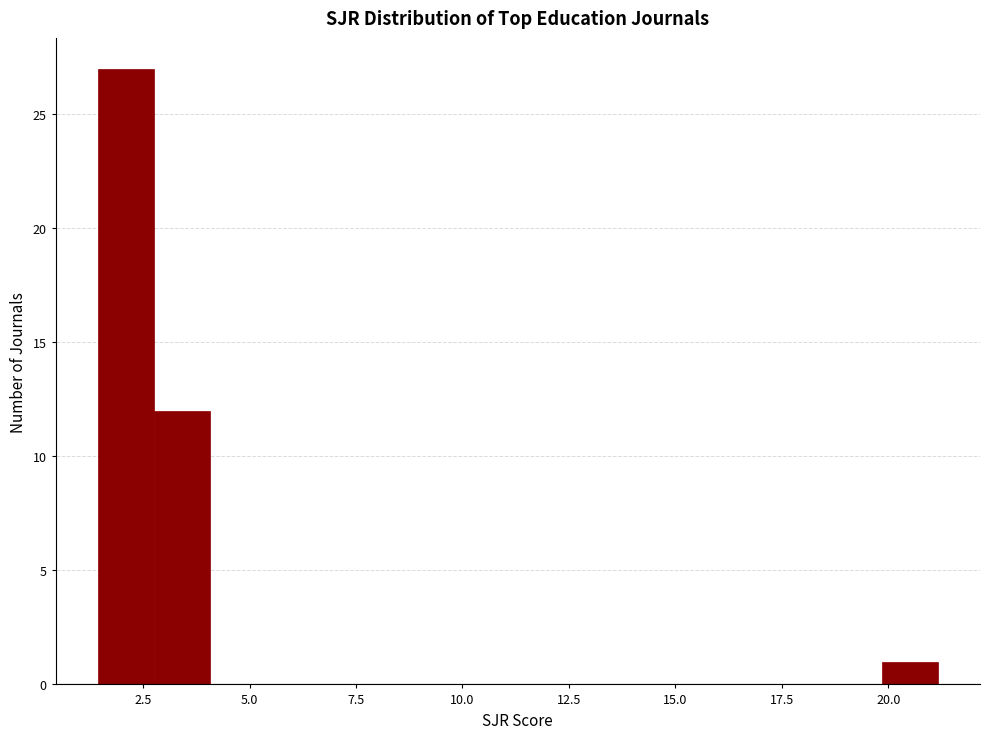

Read against the x-axis, roughly where is the centre of the tallest bar?

2.0